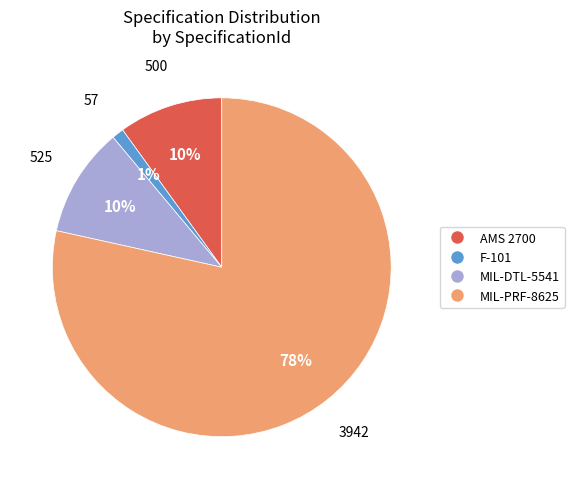

Which slice is the largest?

MIL-PRF-8625